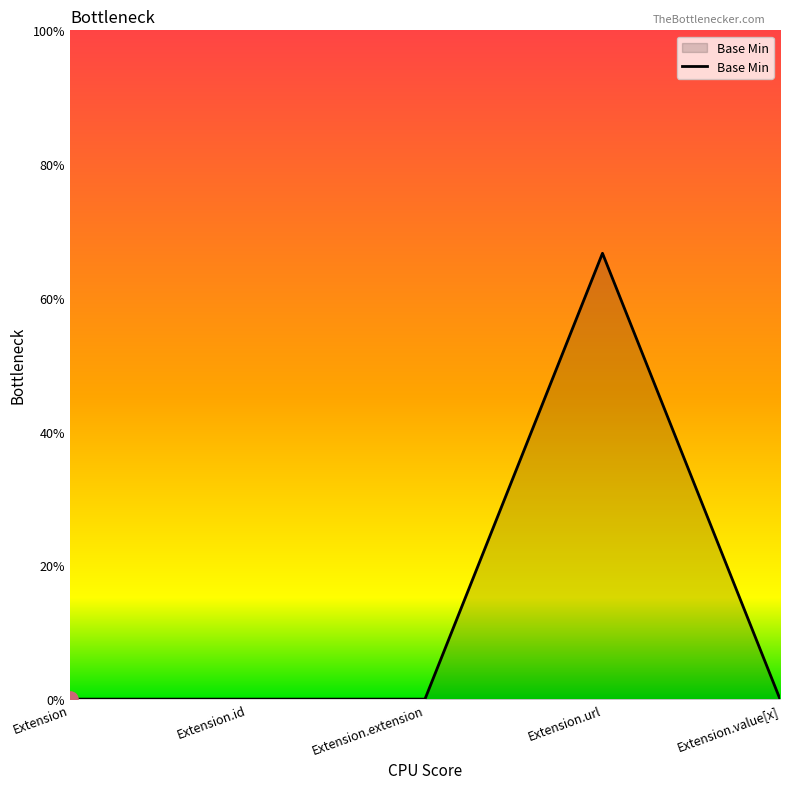

What is the change in value from Extension.url to Extension.value[x]?

-0.7